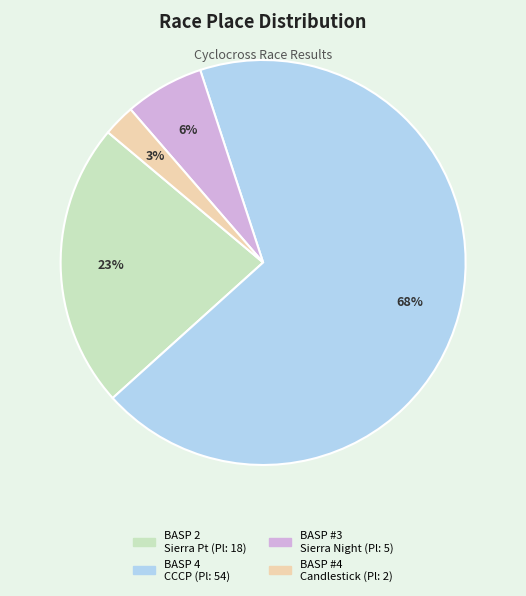

To the nearest percent, what is the average slice percentage?

25%